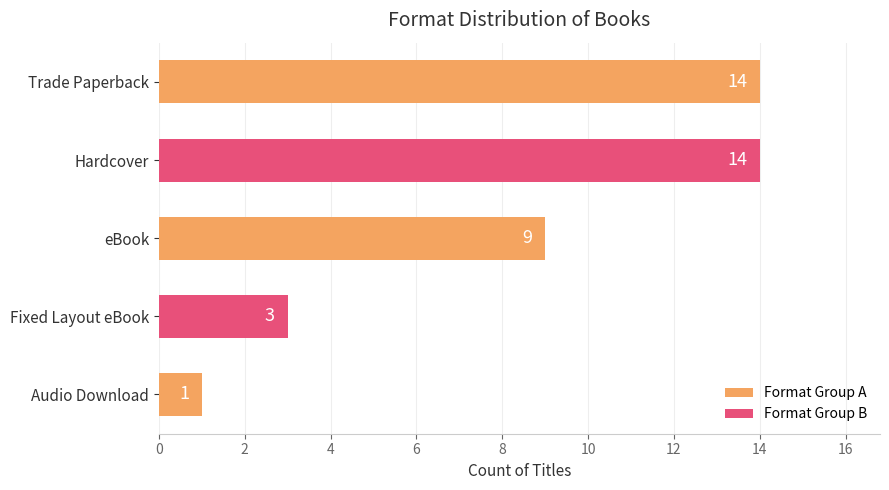

How many distinct data groups are displayed?

1